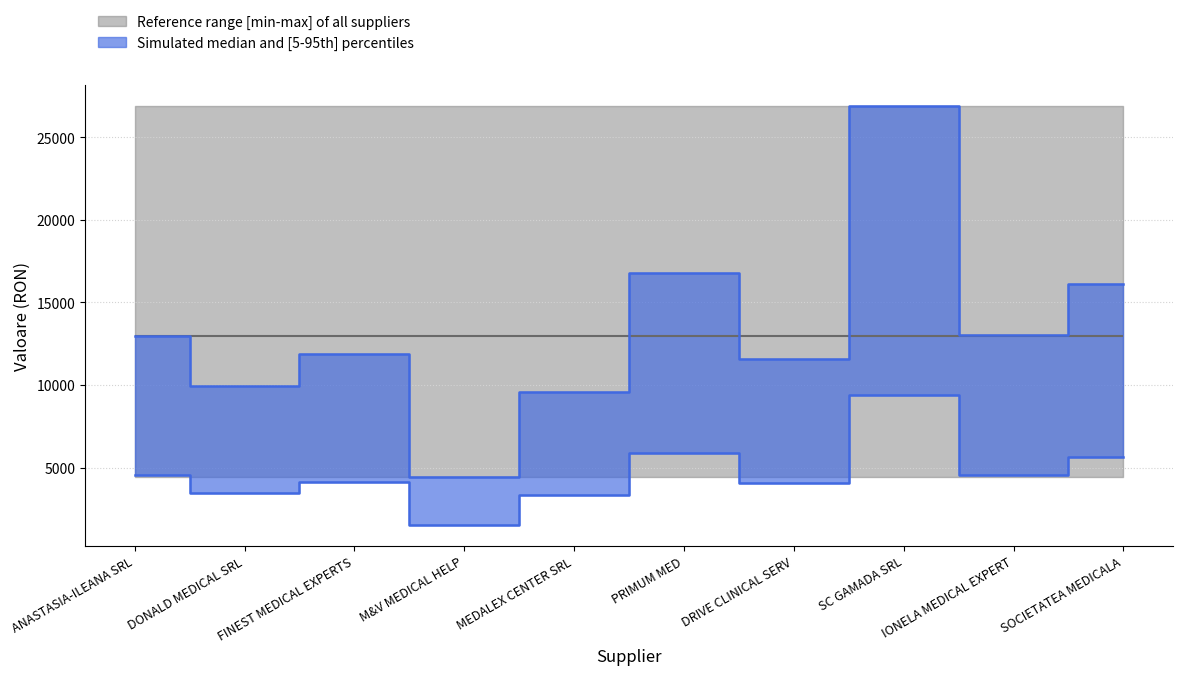

What is the value of the 6th point from the left?

16775.0